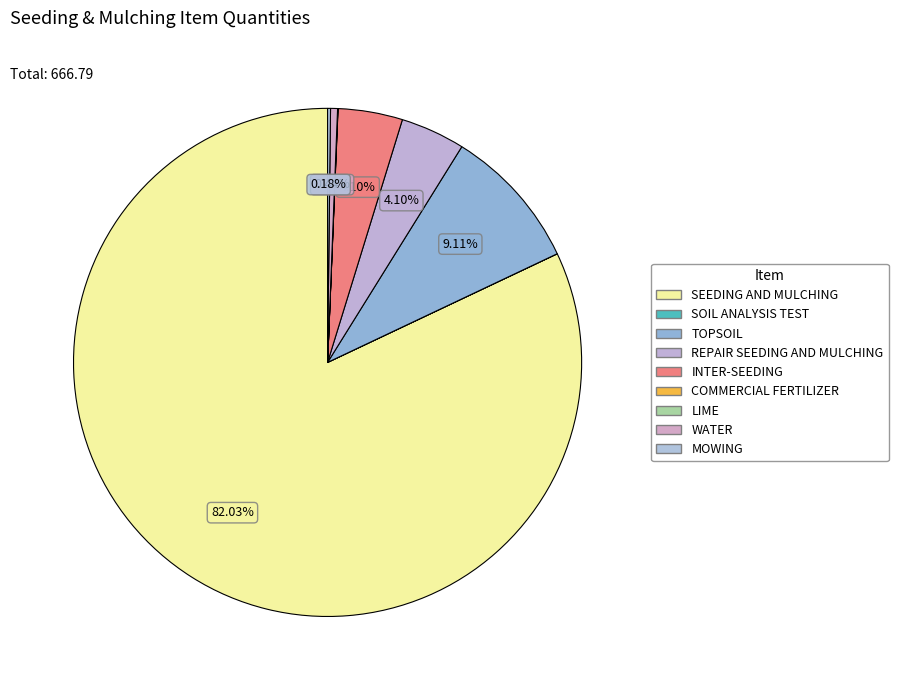

Which slice represents more than half of the pie?

SEEDING AND MULCHING